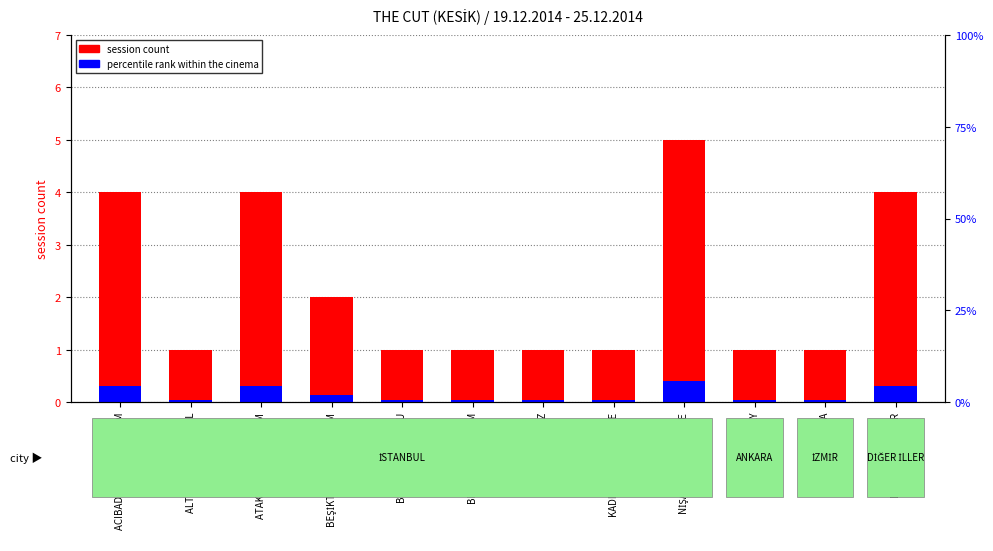

Reading left to right, what are all the values shown in this chart?

session count: ACIBADEM CINEMAXIMUM=4.0	ALTUNİZADE CAPITOL=1.0	ATAKÖY CINEMAXIMUM=4.0	BEŞİKTAŞ CINEMAXIMUM=2.0	BEYOĞLU BEYOĞLU=1.0	BEYOĞLU YEŞİLÇAM=1.0	ETİLER AKMERKEZ=1.0	KADIKÖY MODA SAHNE=1.0	NİŞANTAŞI CITY'S LIFE=5.0	ANKARA KIZILAY=1.0	İZMİR KARACA=1.0	DİYARBAKIR ŞEHİR=4.0
percentile rank within the cinema: ACIBADEM CINEMAXIMUM=0.3	ALTUNİZADE CAPITOL=0.0	ATAKÖY CINEMAXIMUM=0.3	BEŞİKTAŞ CINEMAXIMUM=0.1	BEYOĞLU BEYOĞLU=0.0	BEYOĞLU YEŞİLÇAM=0.0	ETİLER AKMERKEZ=0.0	KADIKÖY MODA SAHNE=0.0	NİŞANTAŞI CITY'S LIFE=0.4	ANKARA KIZILAY=0.0	İZMİR KARACA=0.0	DİYARBAKIR ŞEHİR=0.3